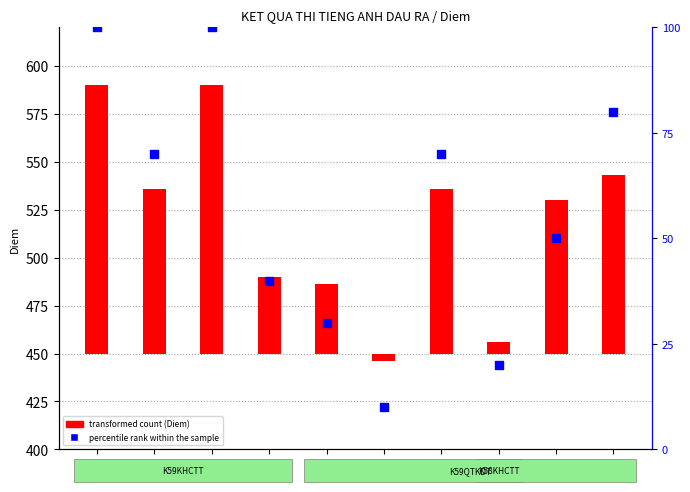

What is the total value across all series at 507?

156